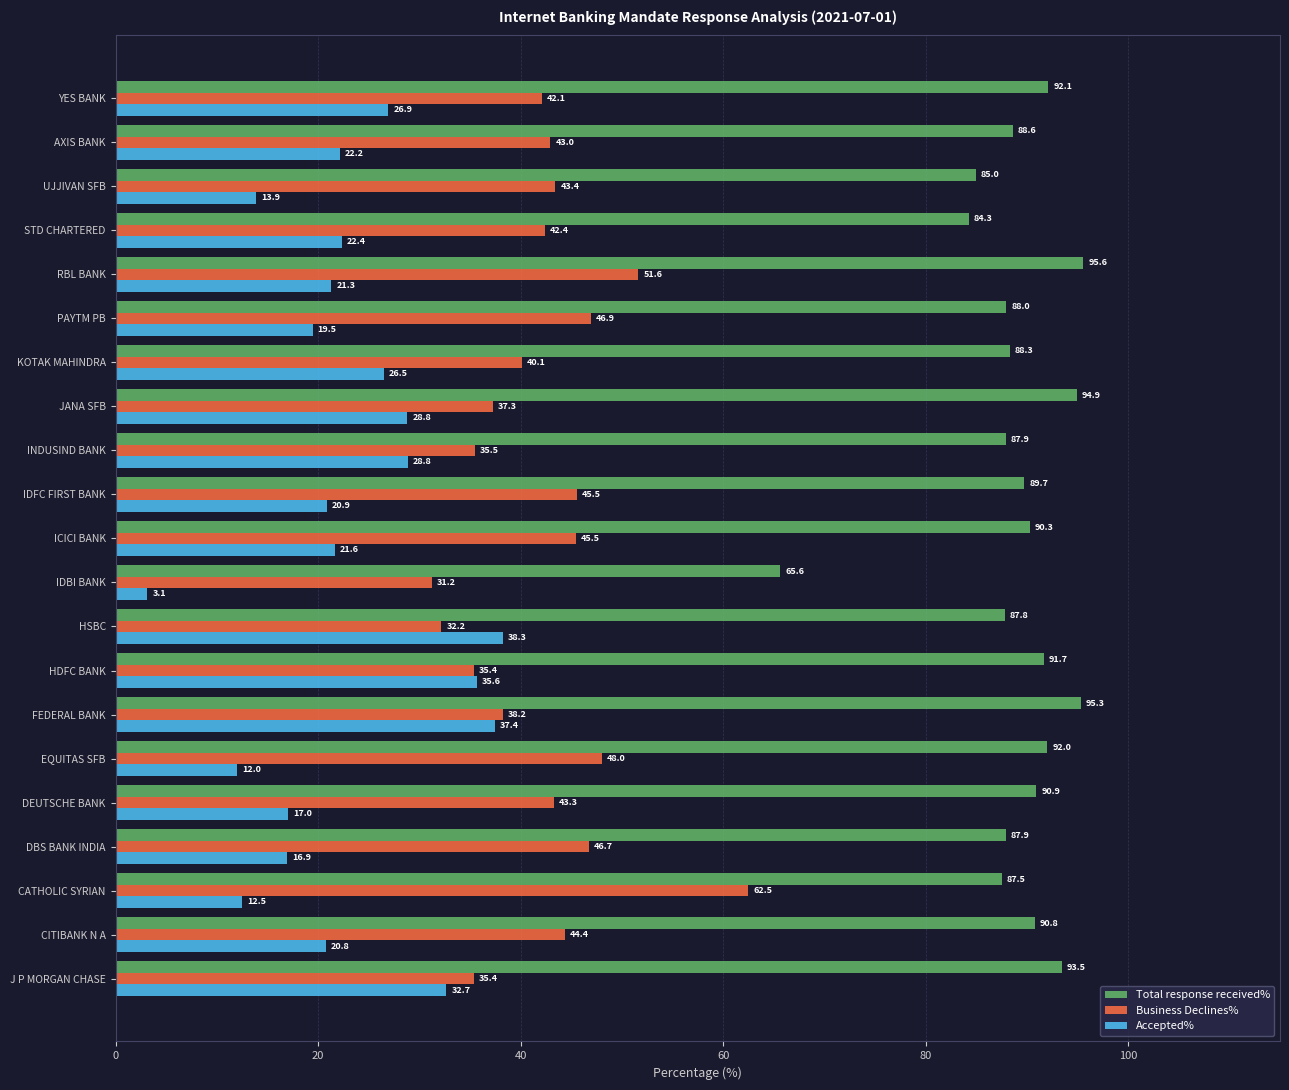

What is the average value of the Accepted% series?

22.8